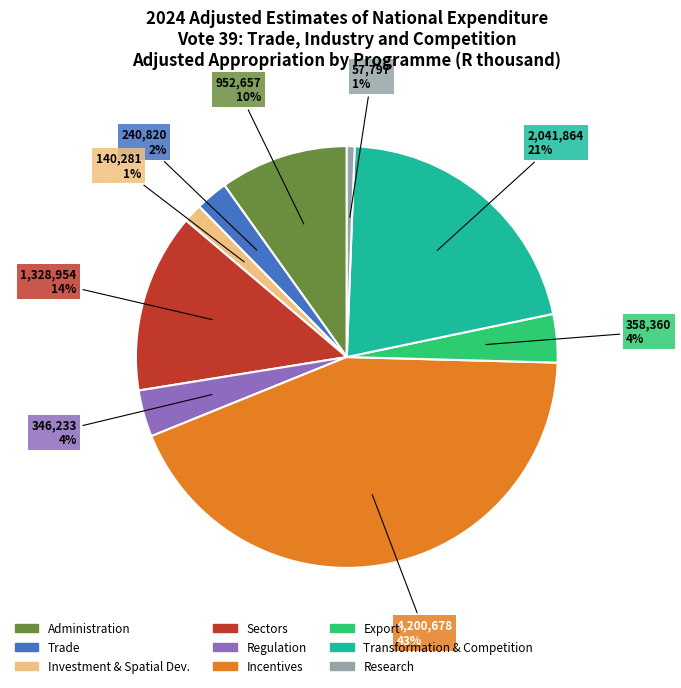

Does any single category account for the majority?

No